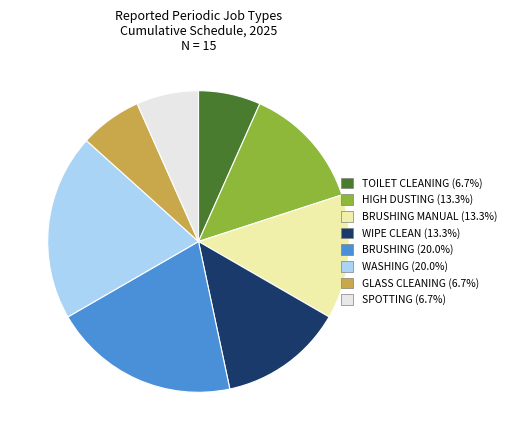

Does any single category account for the majority?

No